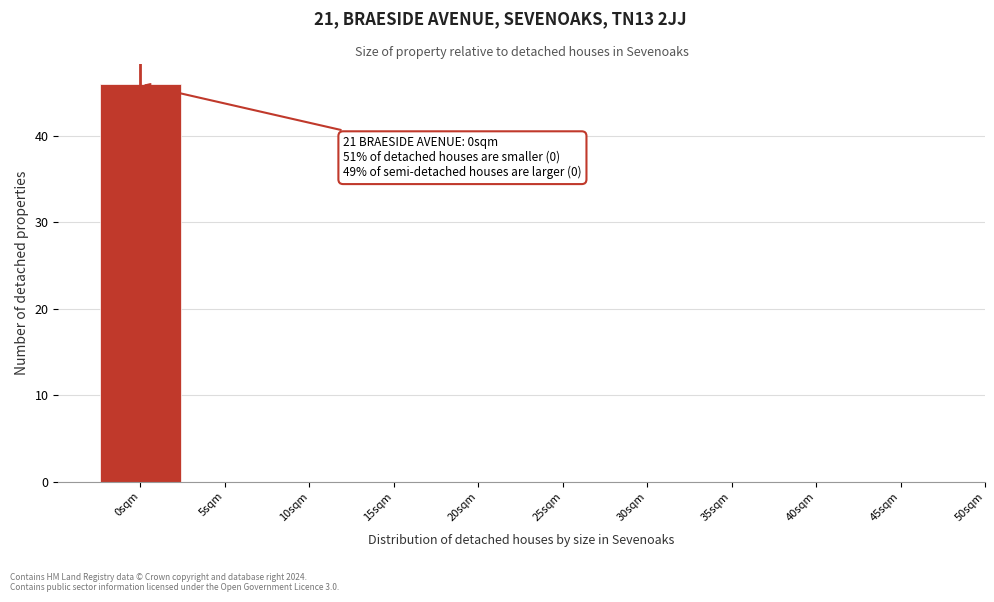

Which range on the x-axis has the tallest bar?

-2.5 to 2.5